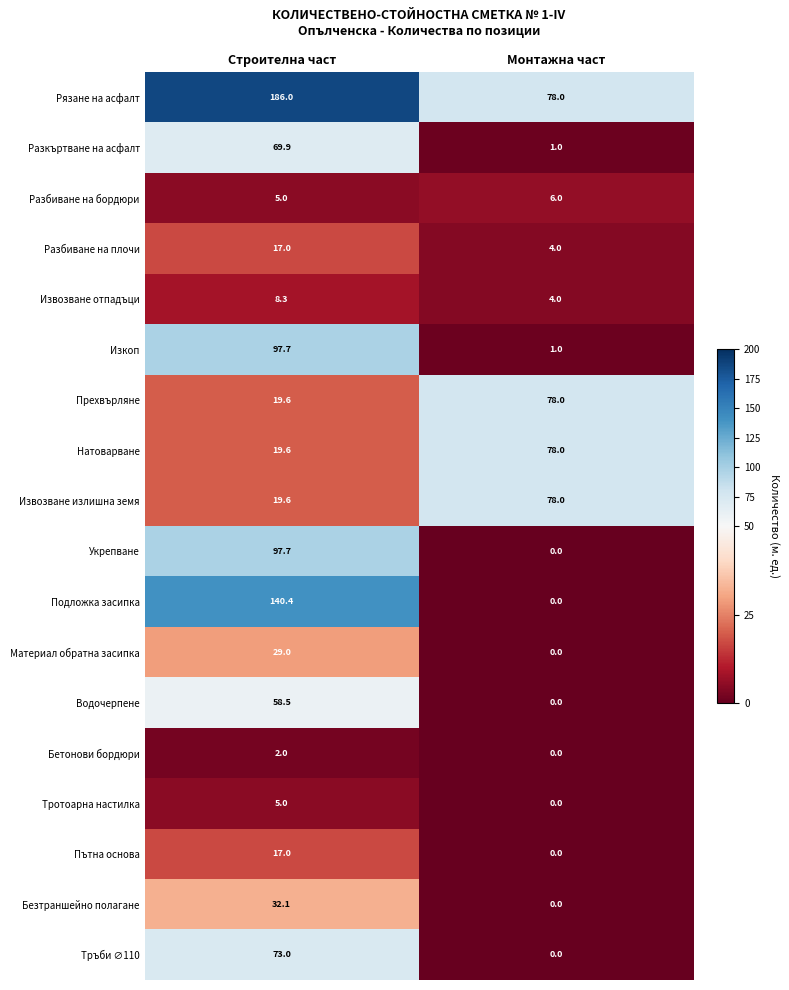

Rank the categories by Прехвърляне value from lowest to highest.

Строителна част, Монтажна част